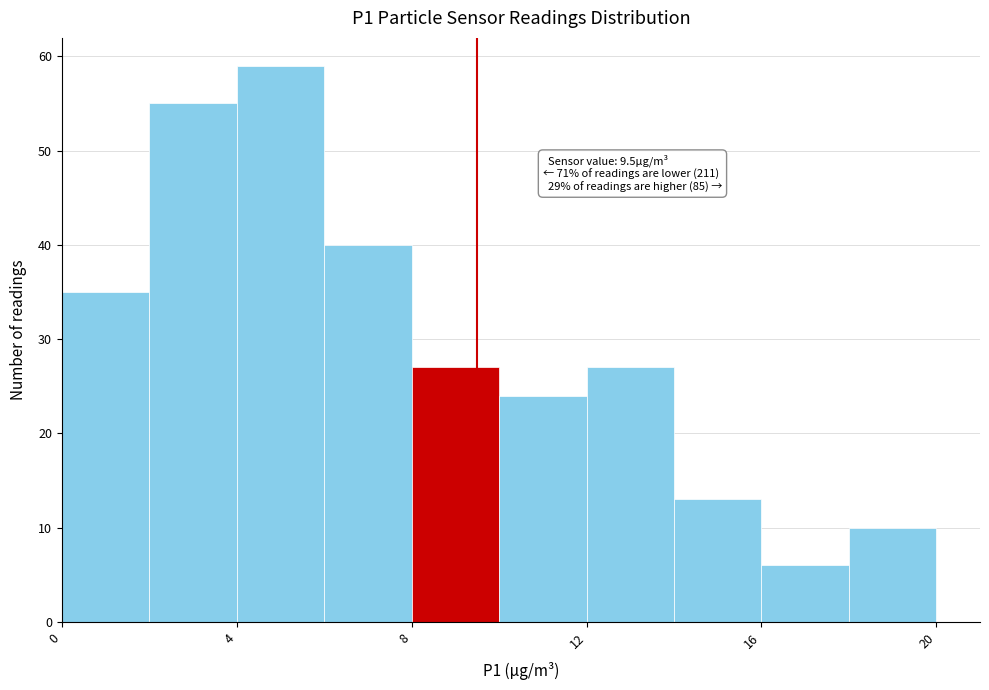

Which range on the x-axis has the tallest bar?

4 to 6